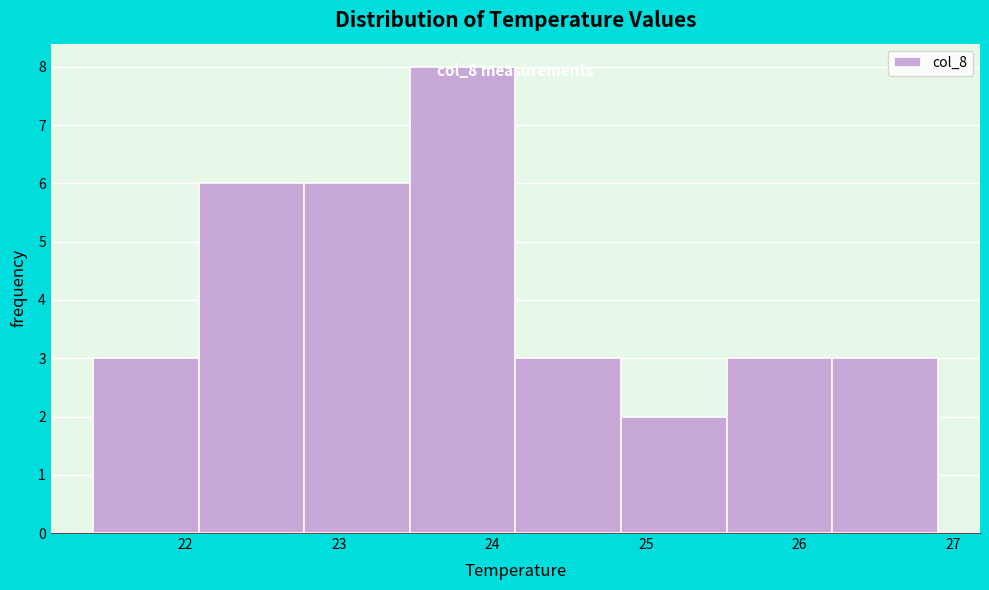

Over which range of the x-axis is the bar tallest?

23.5 to 24.2